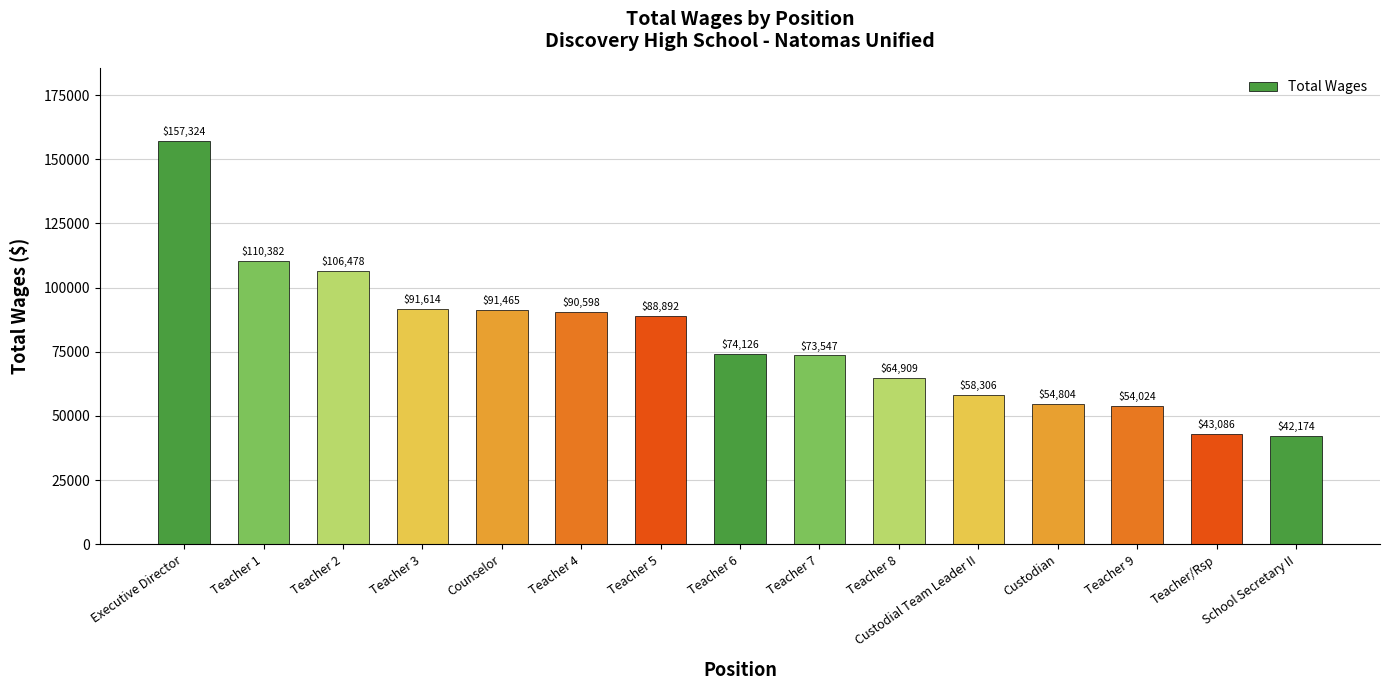

What is the value of the 4th bar from the left?

91614